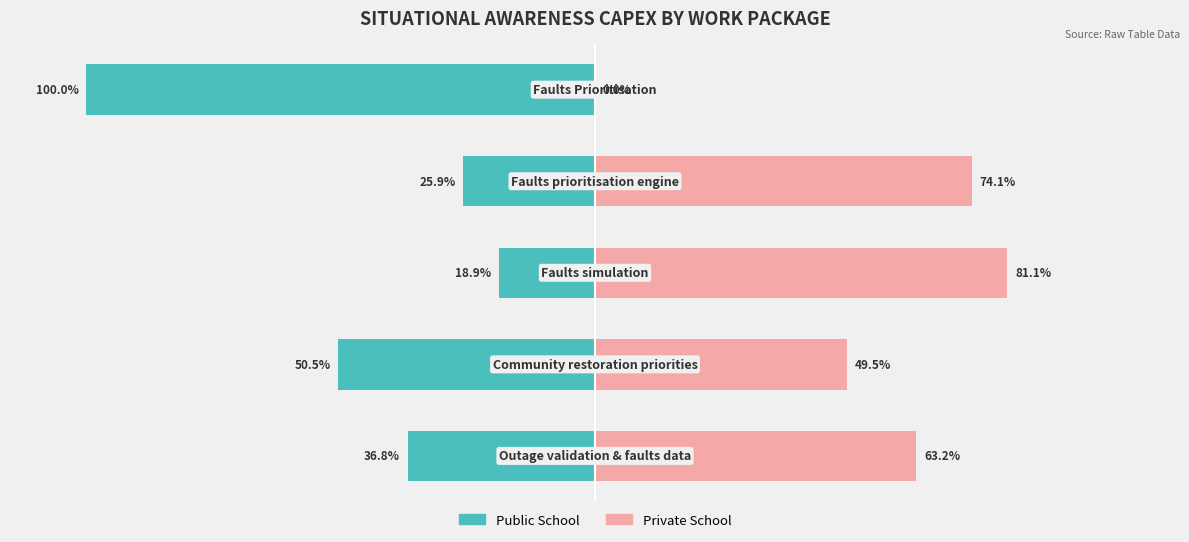

How many data points in Public School are above -36?

2